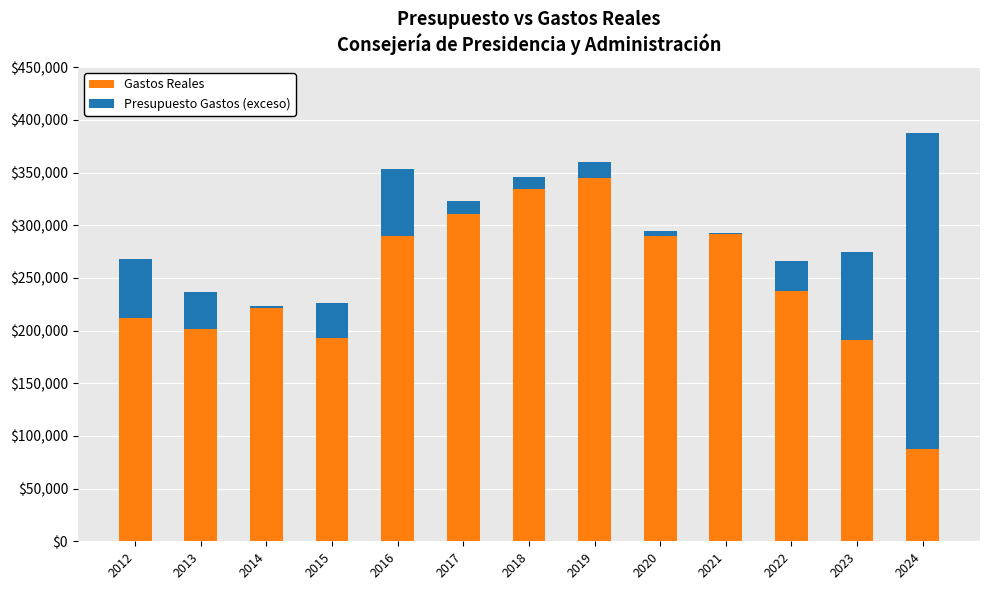

At which label does Gastos Reales reach its peak?

2019